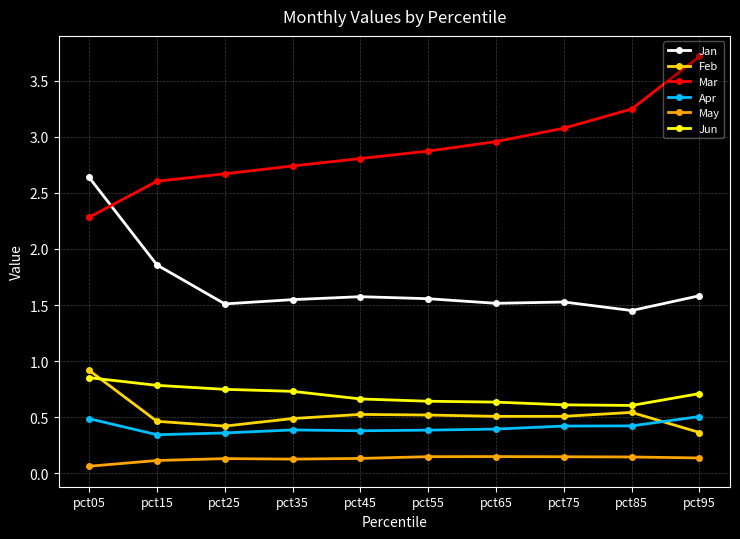

At which category is the sum across all series the highest?

pct05